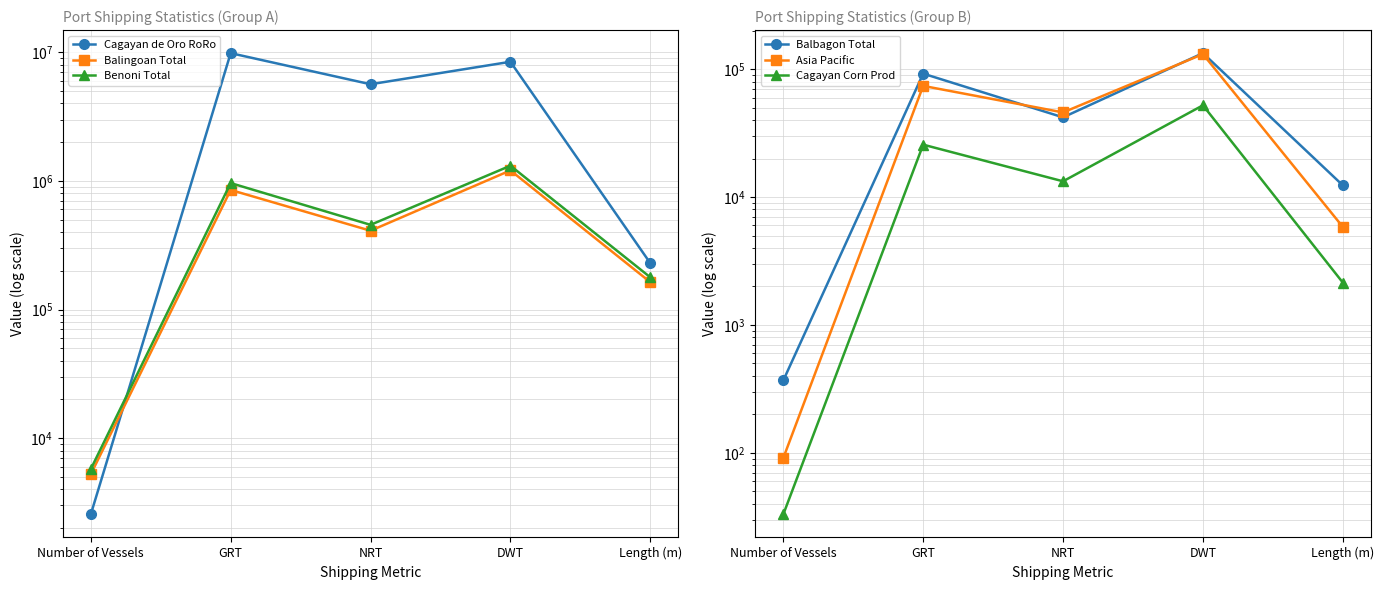

At NRT, list the series in order from largest to smallest.

Cagayan de Oro RoRo, Benoni Total, Balingoan Total, Asia Pacific, Balbagon Total, Cagayan Corn Prod